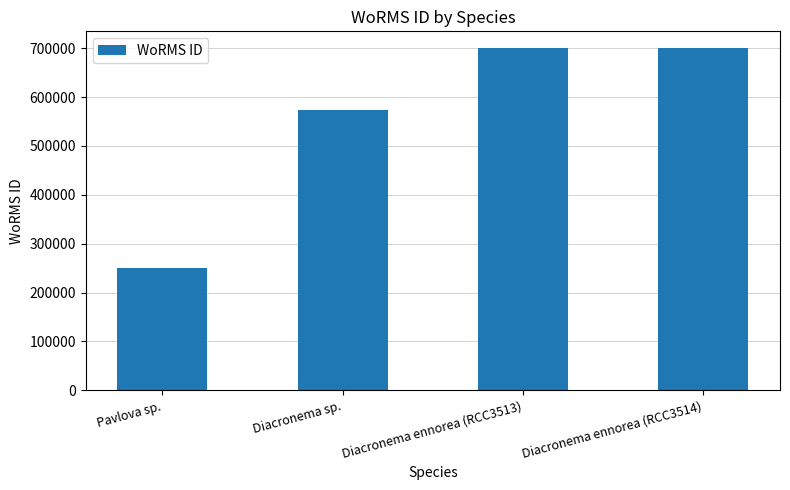

What is the sum of the values at Pavlova sp. and Diacronema ennorea (RCC3514)?

949351